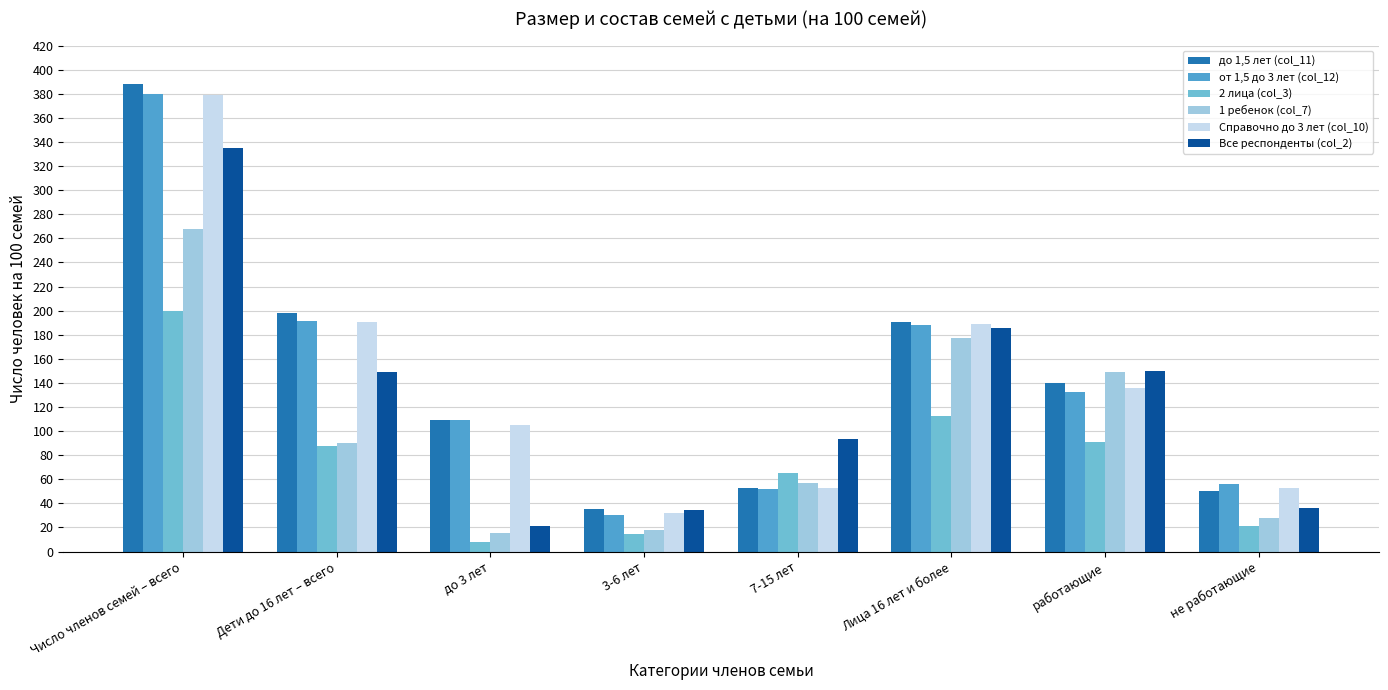

What is the label of the 8th bar from the left?

не работающие